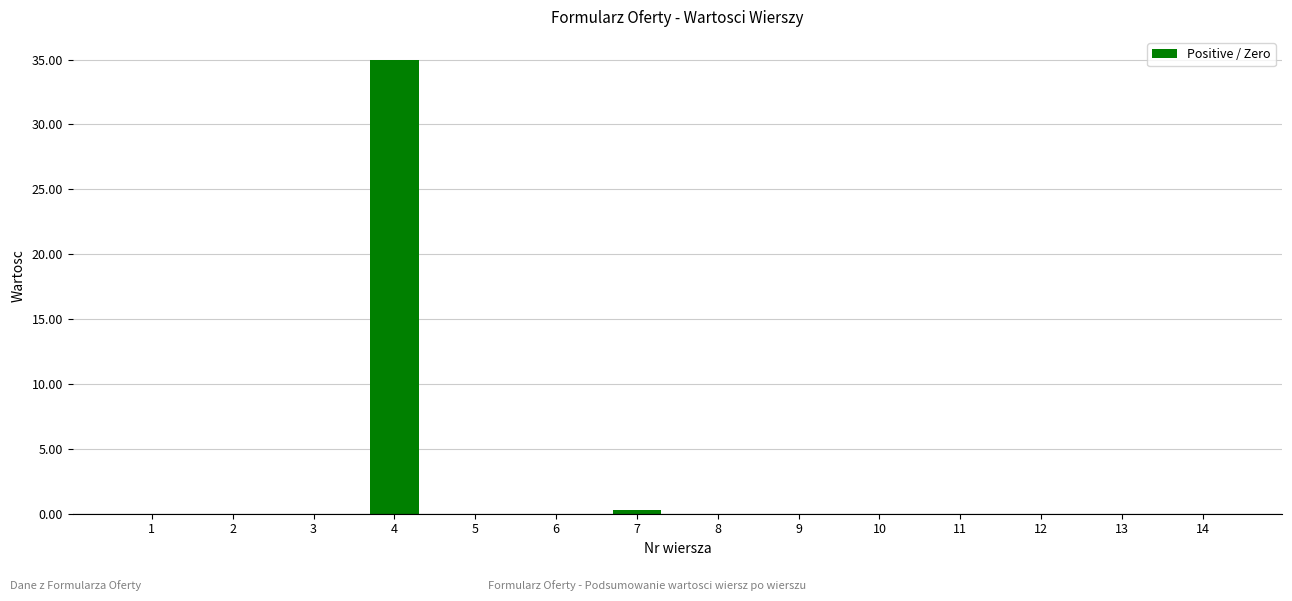

Which category has the highest value across all series?

4